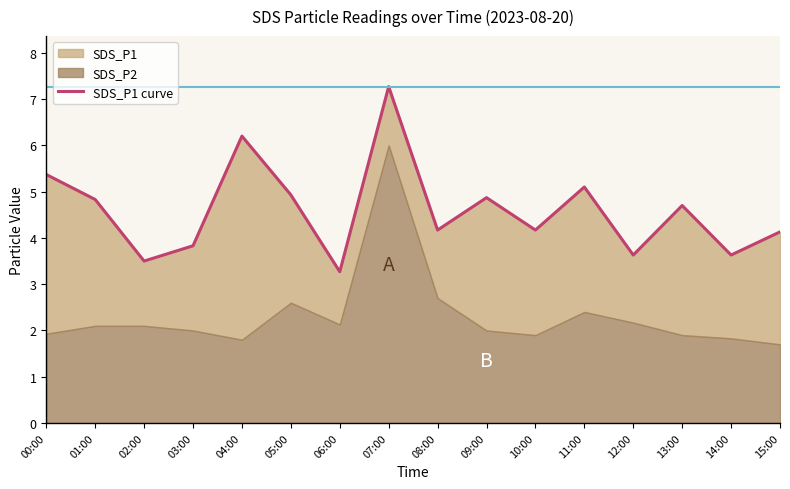

List the labels in order of value, largest first.

07:00, 04:00, 00:00, 11:00, 05:00, 09:00, 01:00, 13:00, 08:00, 10:00, 15:00, 03:00, 12:00, 14:00, 02:00, 06:00